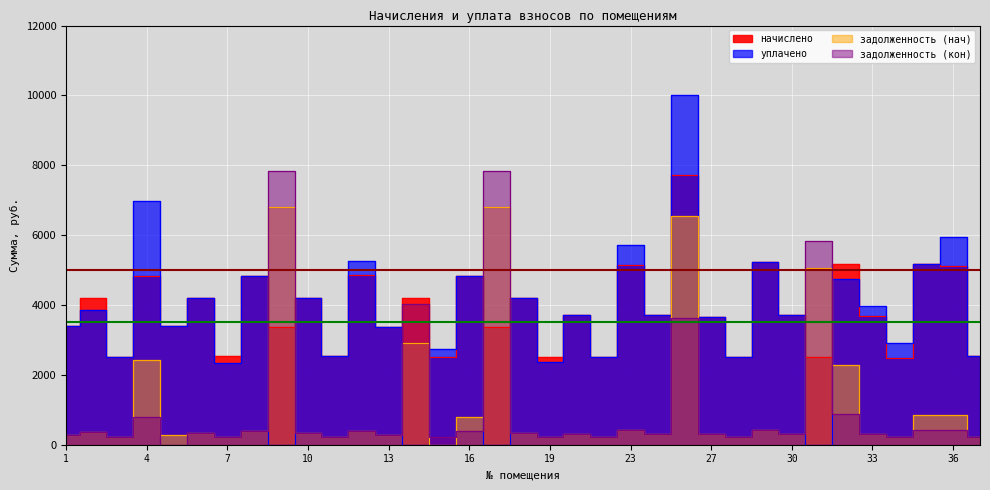

How many interior local peaks does the уплачено series have?

14